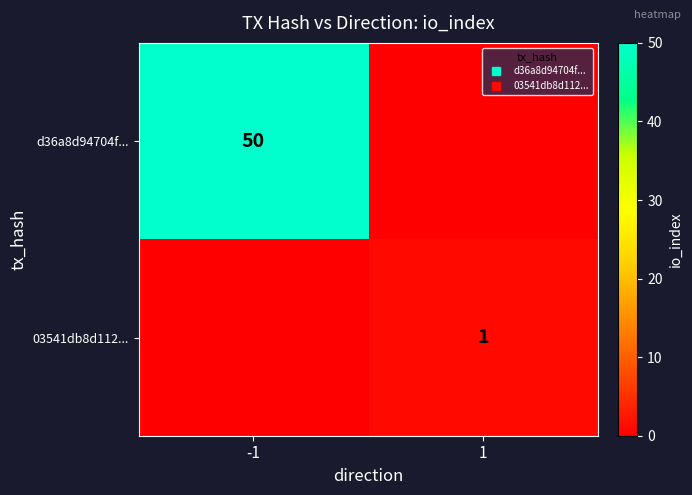

How many d36a8d94704f... values are between 0 and 50?

2